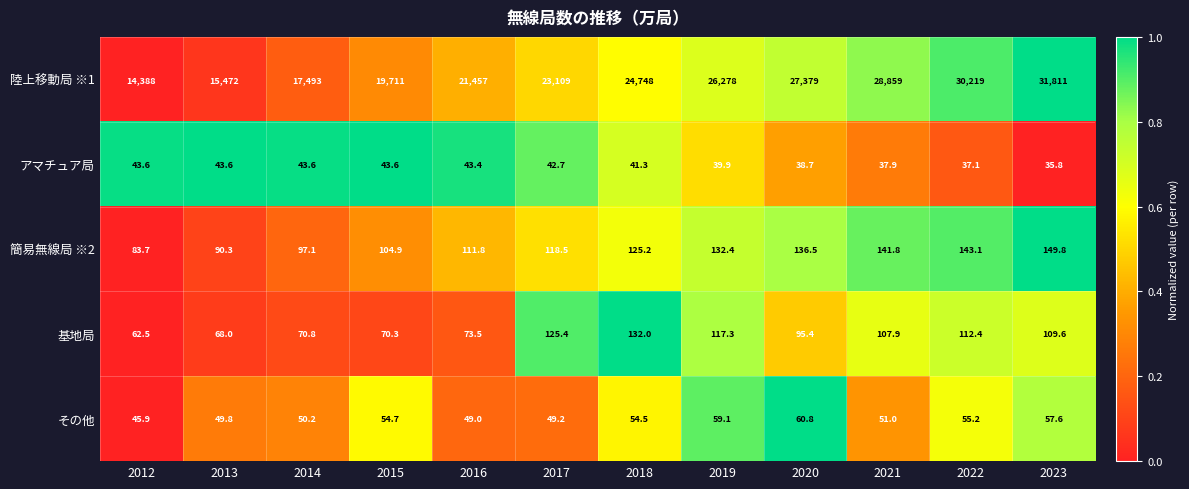

What is the average value of the 基地局 series?

95.4